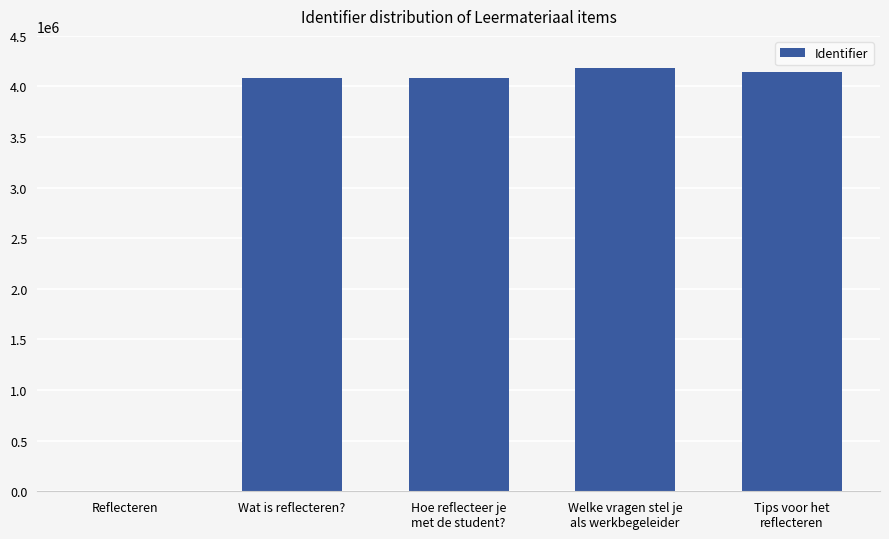

How many series are shown in this chart?

1